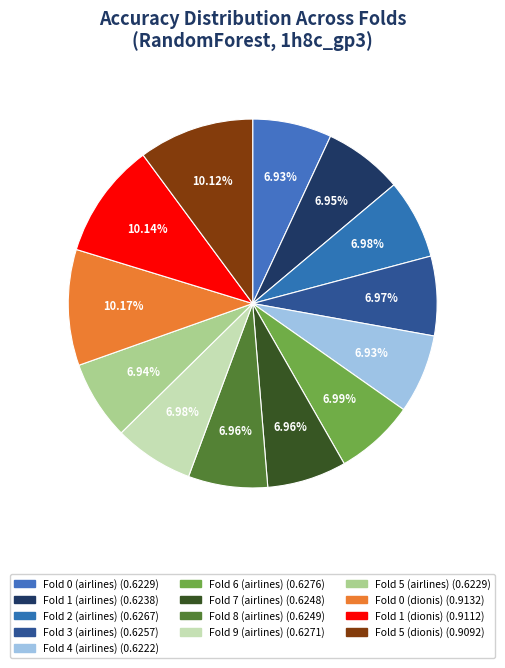

Is it true that Fold 5 (airlines) is 1% of the pie?

False